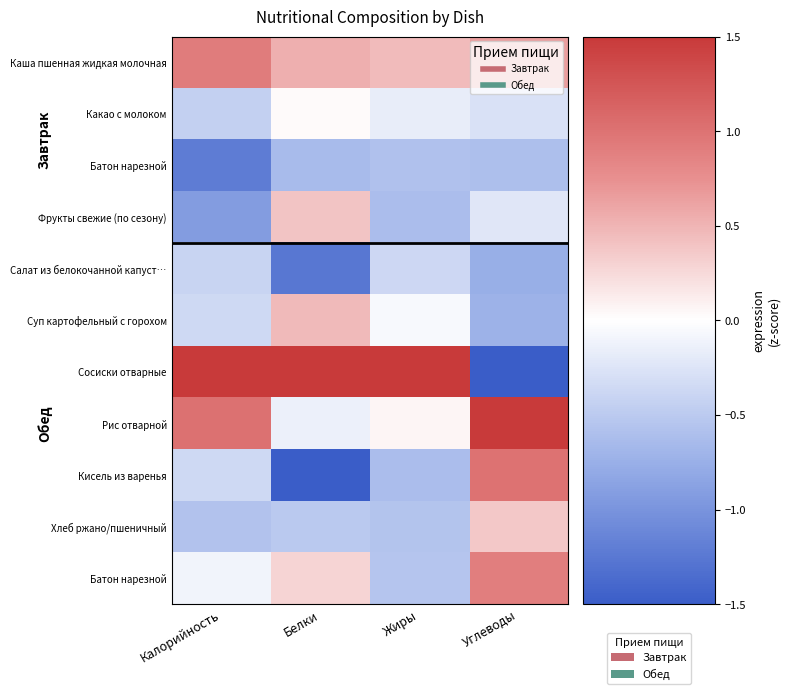

Which label corresponds to the largest value in the chart?

Жиры